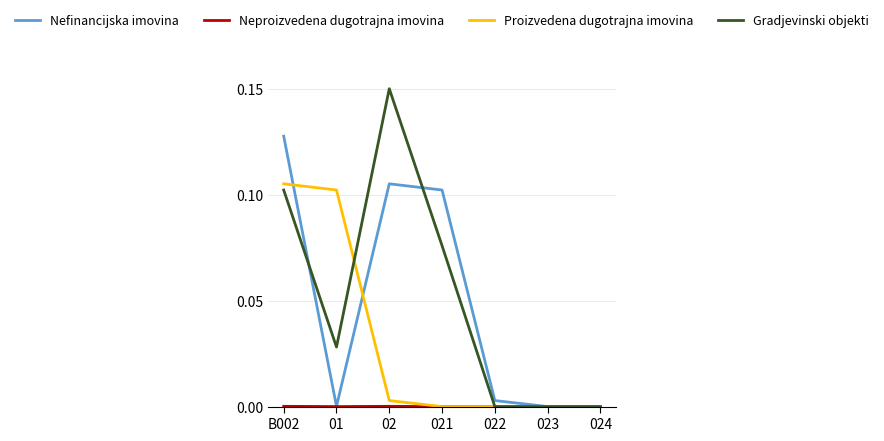

At which category is the sum across all series the highest?

B002